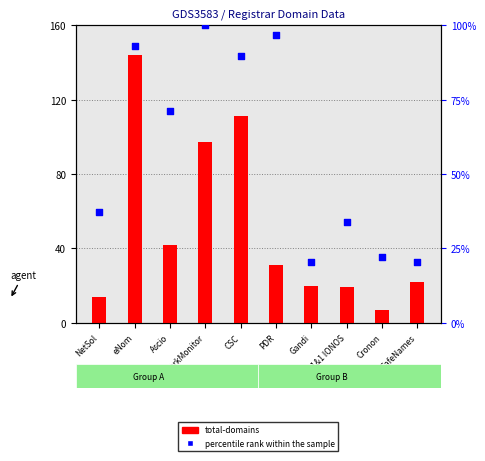

At which category is the sum across all series the highest?

eNom